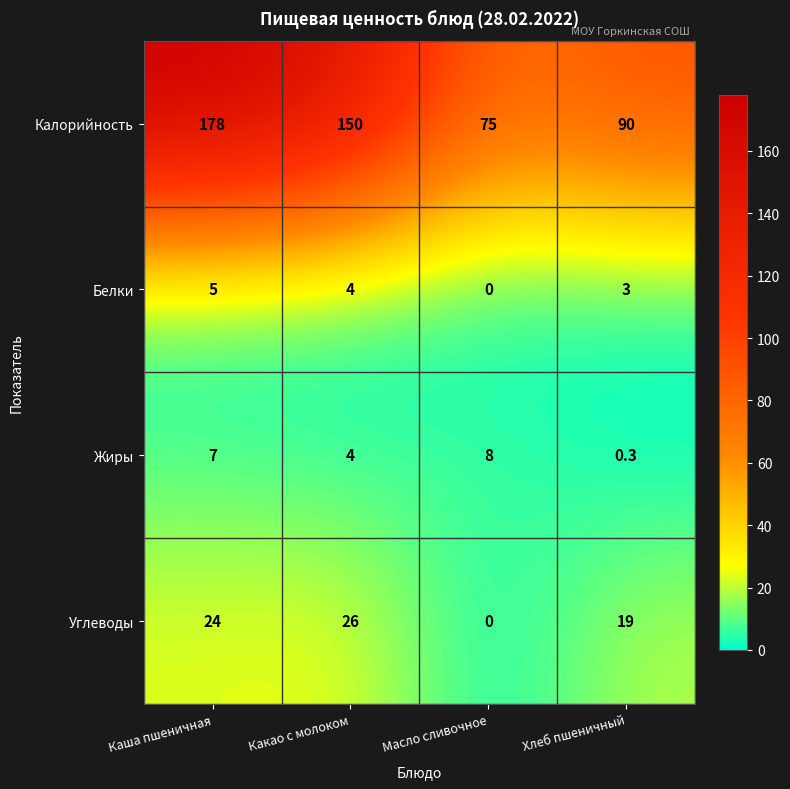

Reading left to right, what are all the values shown in this chart?

Калорийность: Каша пшеничная=178.0	Какао с молоком=150.0	Масло сливочное=75.0	Хлеб пшеничный=90.0
Белки: Каша пшеничная=5.0	Какао с молоком=4.0	Масло сливочное=0.0	Хлеб пшеничный=3.0
Жиры: Каша пшеничная=7.0	Какао с молоком=4.0	Масло сливочное=8.0	Хлеб пшеничный=0.3
Углеводы: Каша пшеничная=24.0	Какао с молоком=26.0	Масло сливочное=0.0	Хлеб пшеничный=19.0